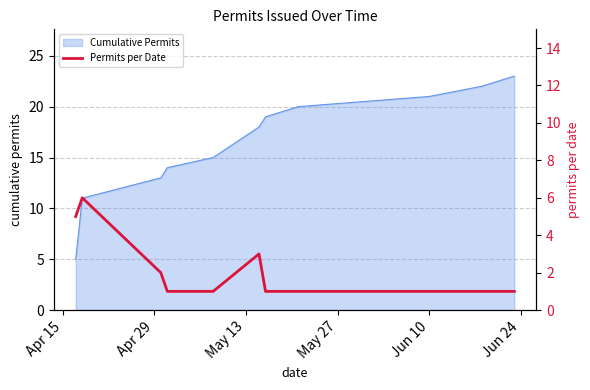

What is the difference between the maximum and second lowest values?

5